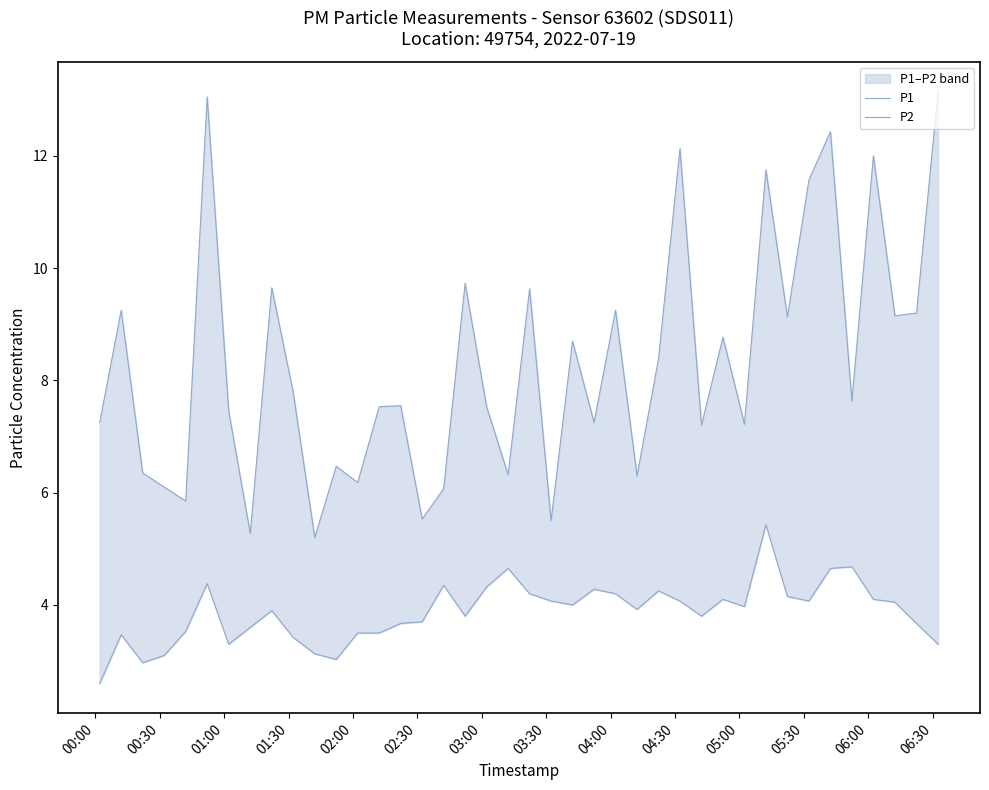

What is the value of the P2 point at the 31st from the left?

4.0